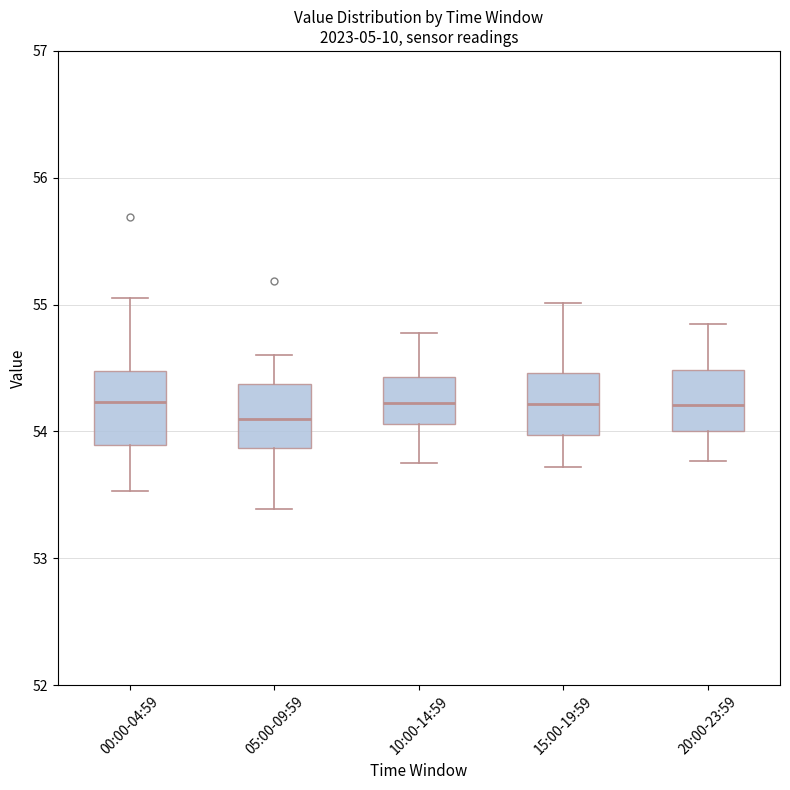

Reading left to right, transcribe this box plot: for each box, give where its median line is, the range the box spans, and where its two whiskers end, as read against the y-axis. The values are not printed on the chart, so give them approximately, as read against the axis.

00:00-04:59: median 54.2, box 53.9 to 54.5, whiskers 53.5 to 55.1
05:00-09:59: median 54.1, box 53.9 to 54.4, whiskers 53.4 to 54.6
10:00-14:59: median 54.2, box 54.1 to 54.4, whiskers 53.8 to 54.8
15:00-19:59: median 54.2, box 54.0 to 54.5, whiskers 53.7 to 55.0
20:00-23:59: median 54.2, box 54.0 to 54.5, whiskers 53.8 to 54.9